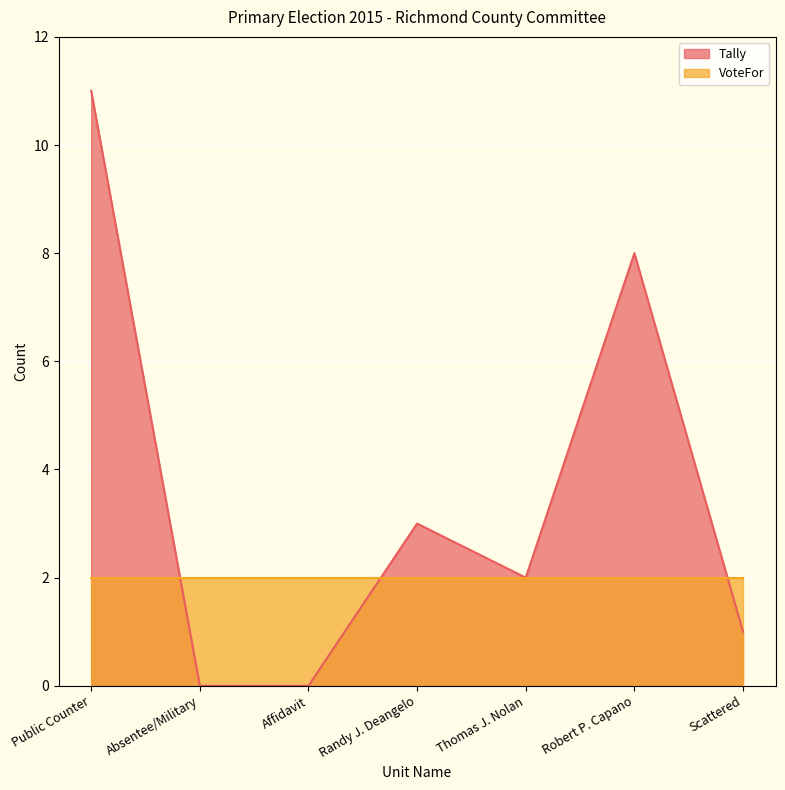

How many lines are shown in the chart?

2